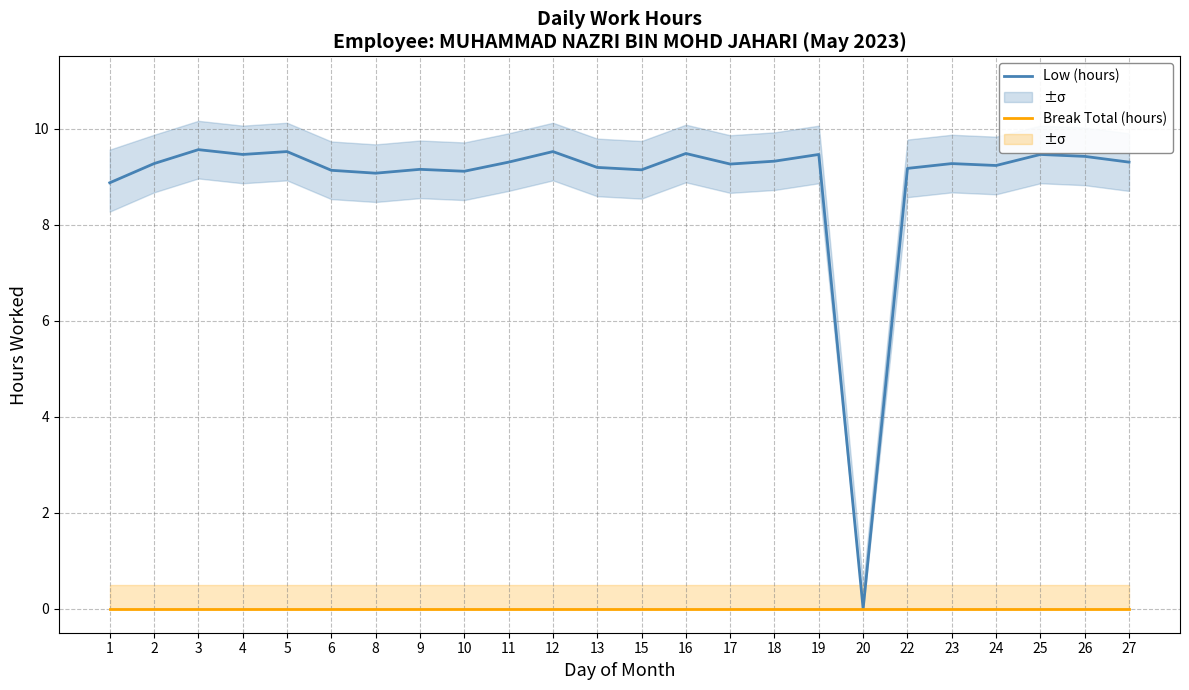

Where is Break Total (hours) nearest to the value 0?

1